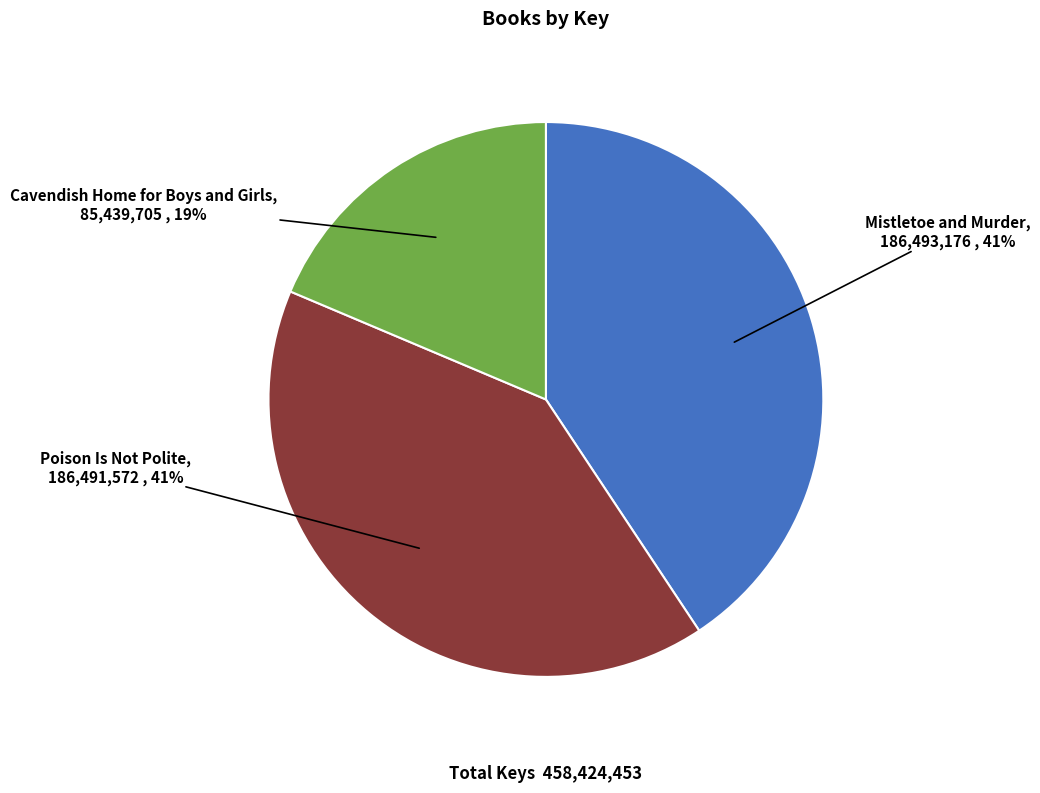

Approximately how many times larger is the value at Poison Is Not Polite compared to Mistletoe and Murder?

1.0